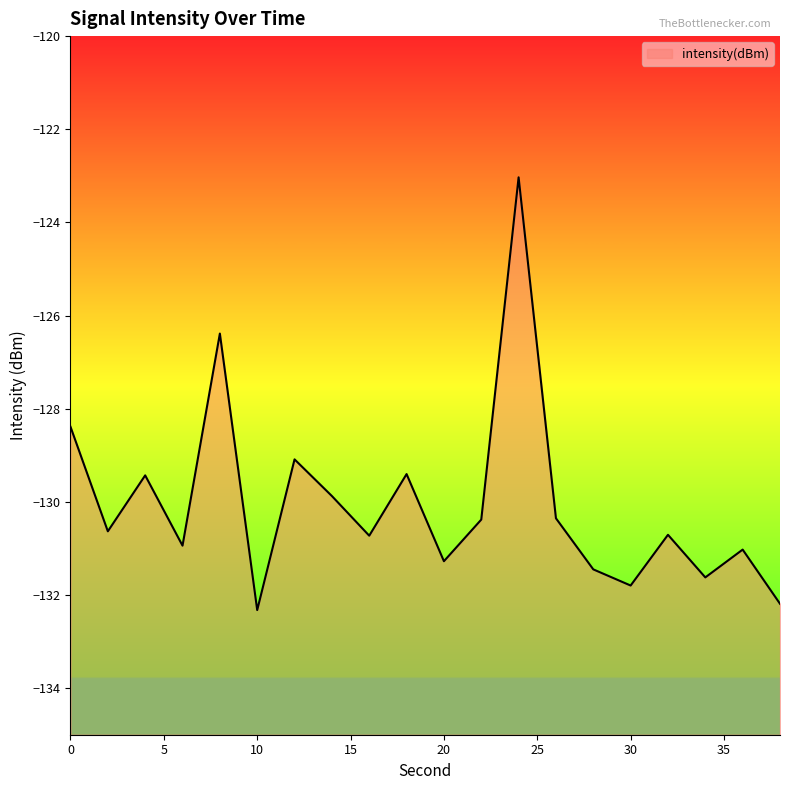

At which category does the data reach its first local peak?

4